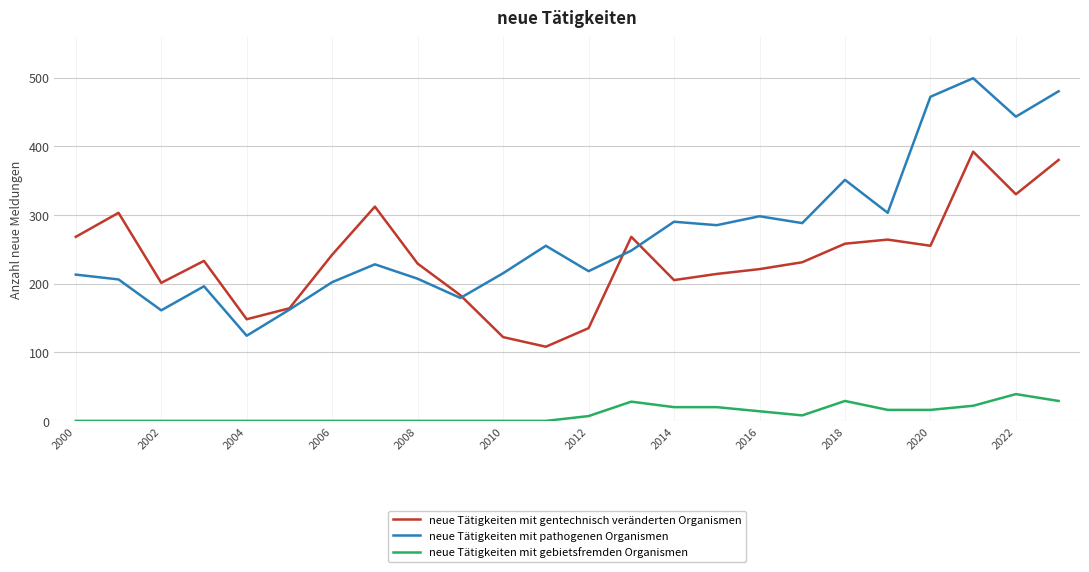

Does the chart display data point markers on the line(s)?

No